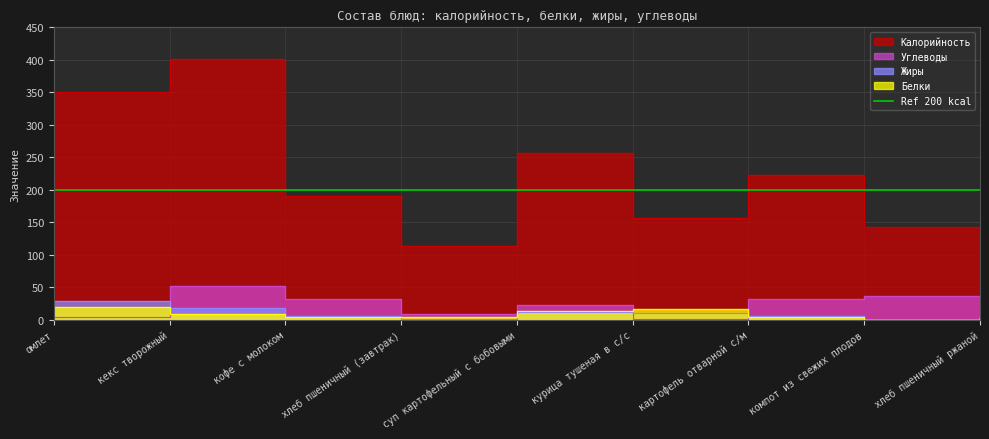

The Углеводы series shows 8.9 at хлеб пшеничный (завтрак). True or false?

True